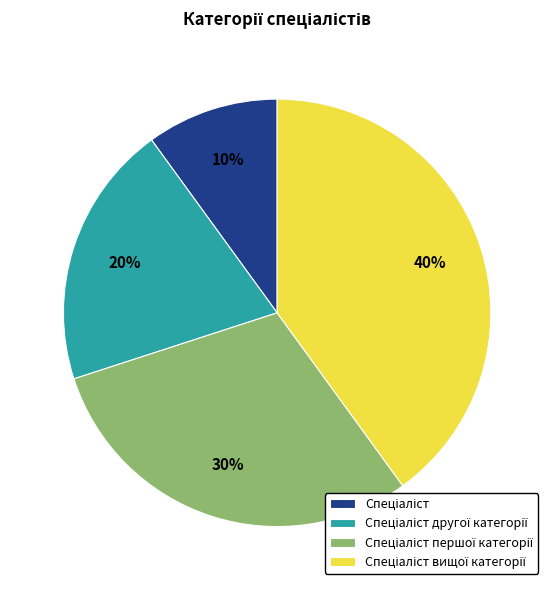

Is there a majority slice in this chart?

No